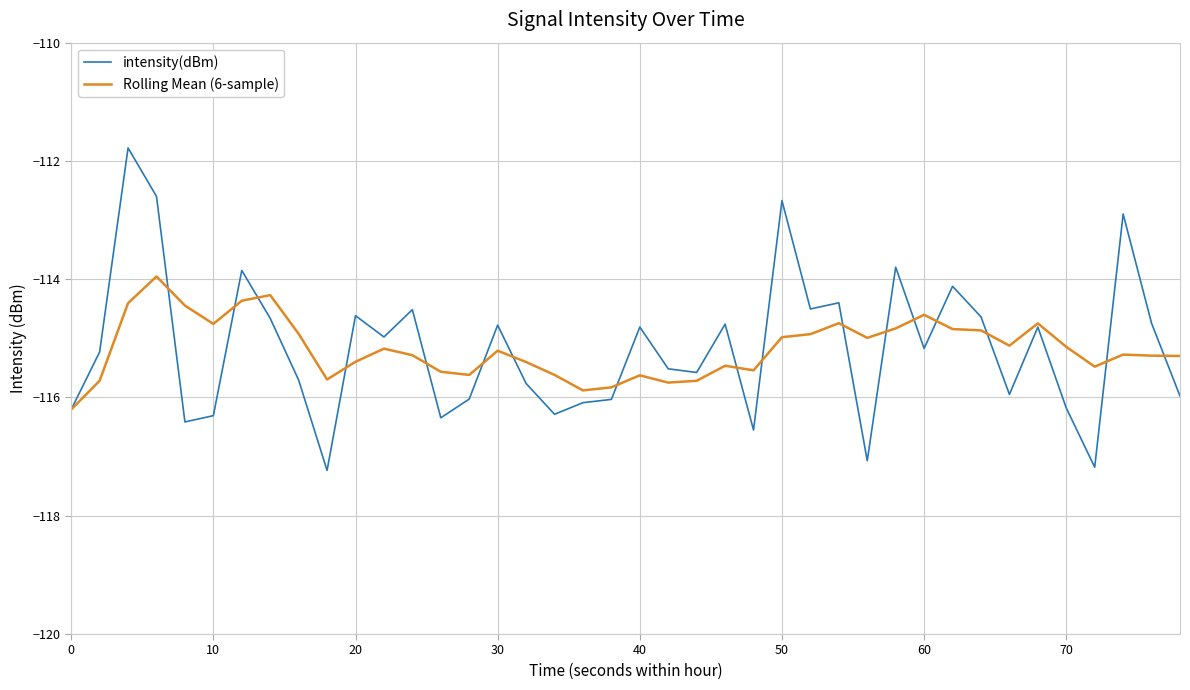

Which series has the widest spread of values?

intensity(dBm)